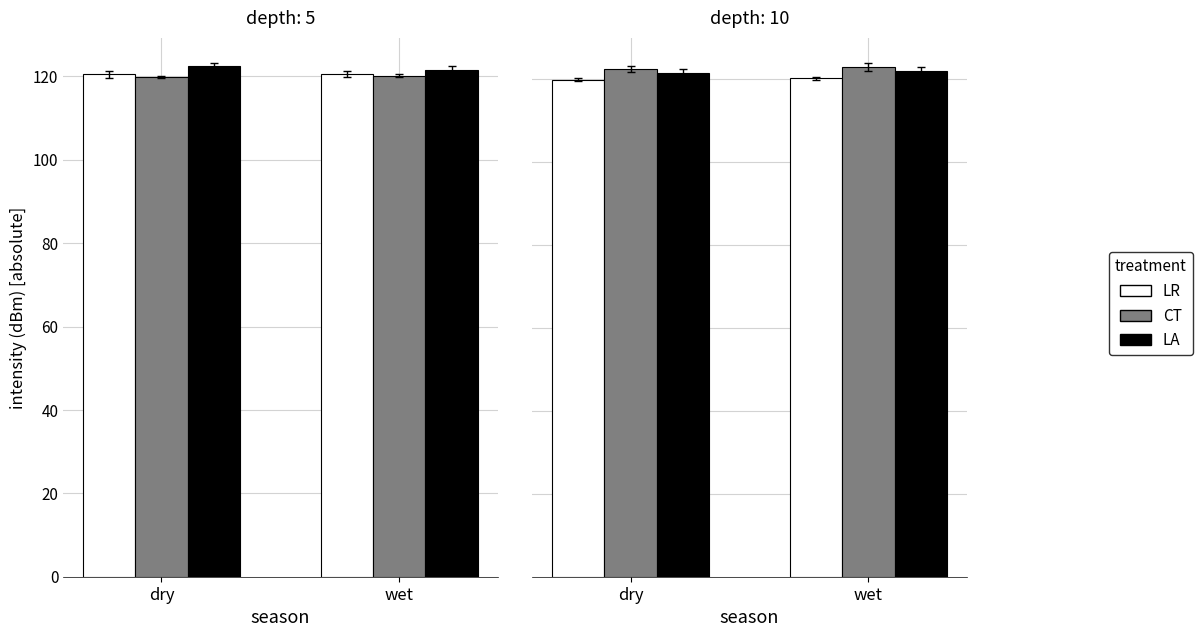

What is the total value across all series at wet?

364.9